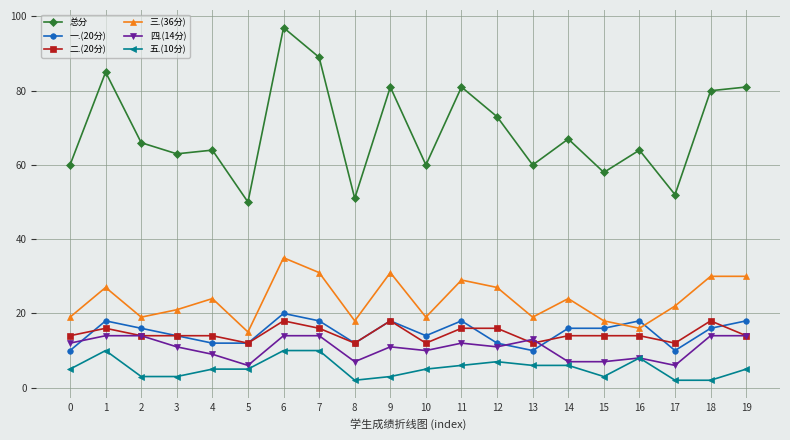

What is the maximum value shown in the chart?

97